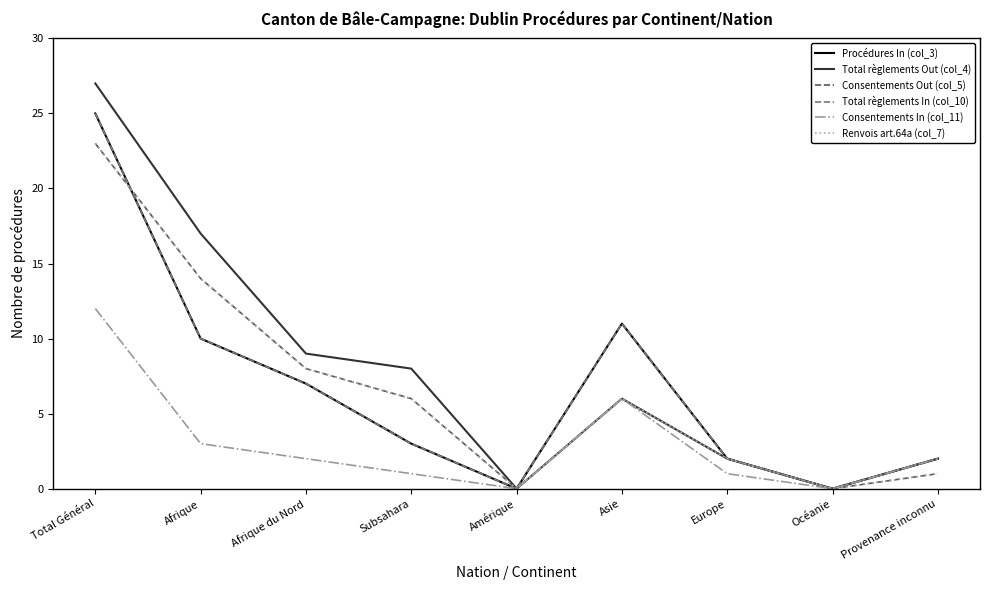

How many lines are shown in the chart?

6